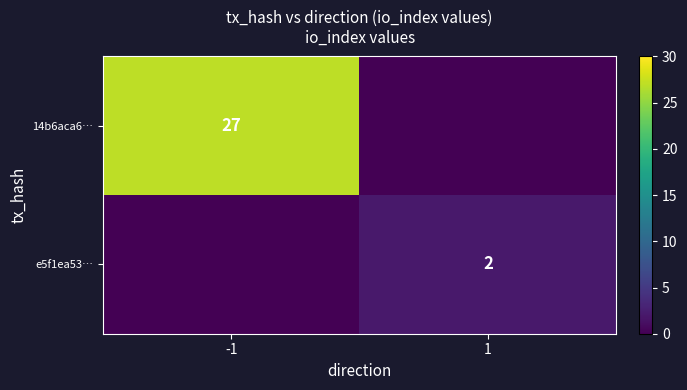

What is the total value across all series at 1?

2